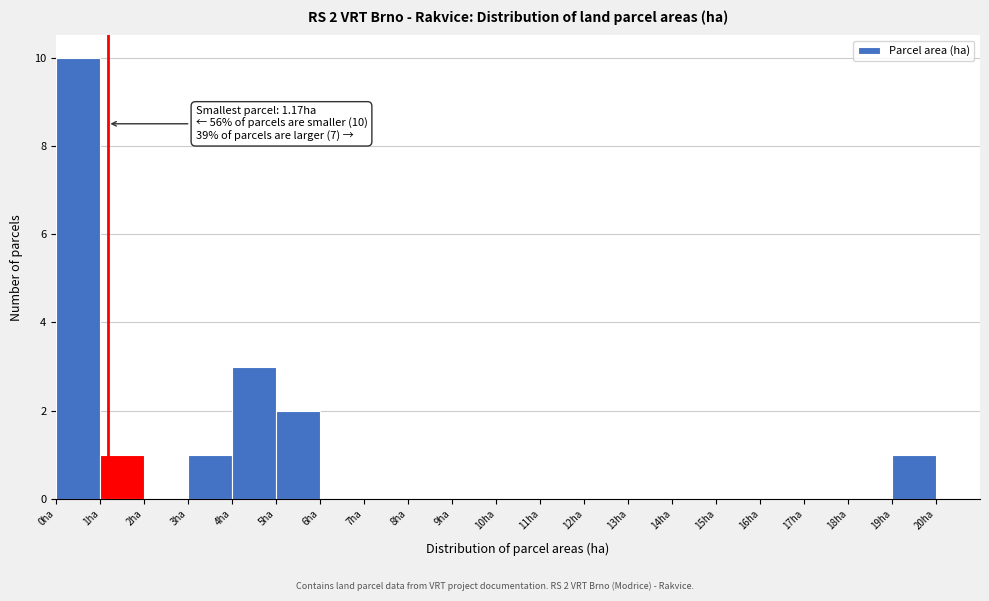

Which range on the x-axis has the tallest bar?

0 to 1